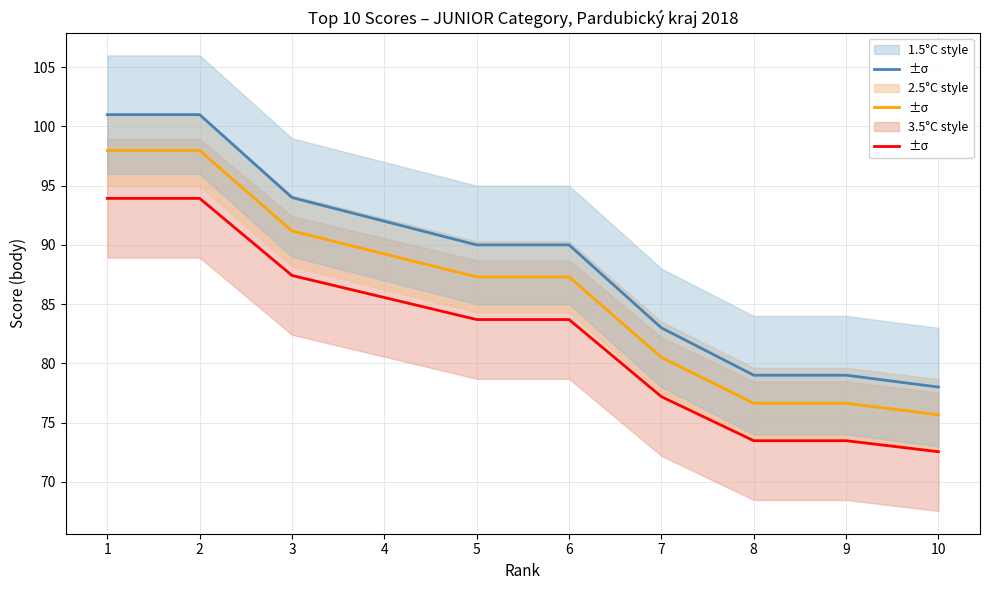

What are all the series names shown in the legend?

3.5°C style, 2.5°C style, 1.5°C style